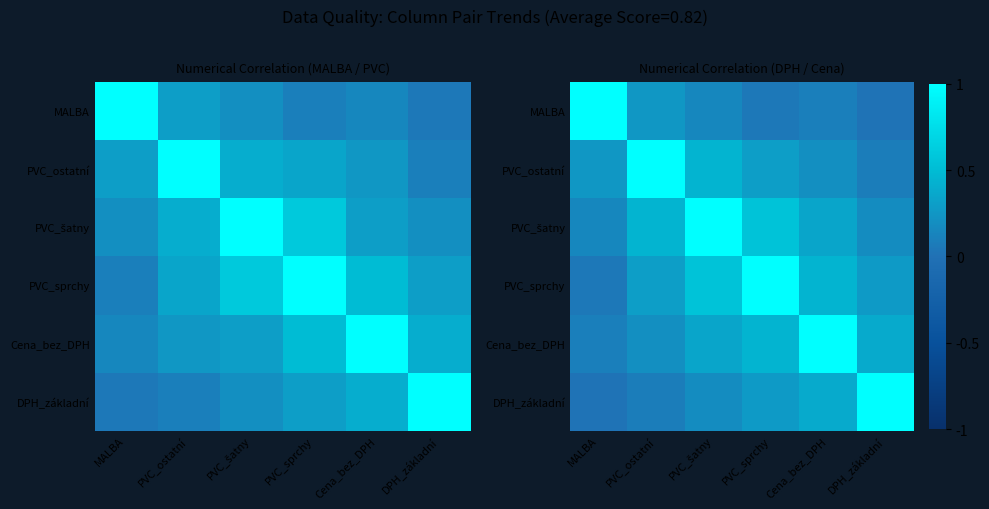

Which series has the widest spread of values?

MALBA